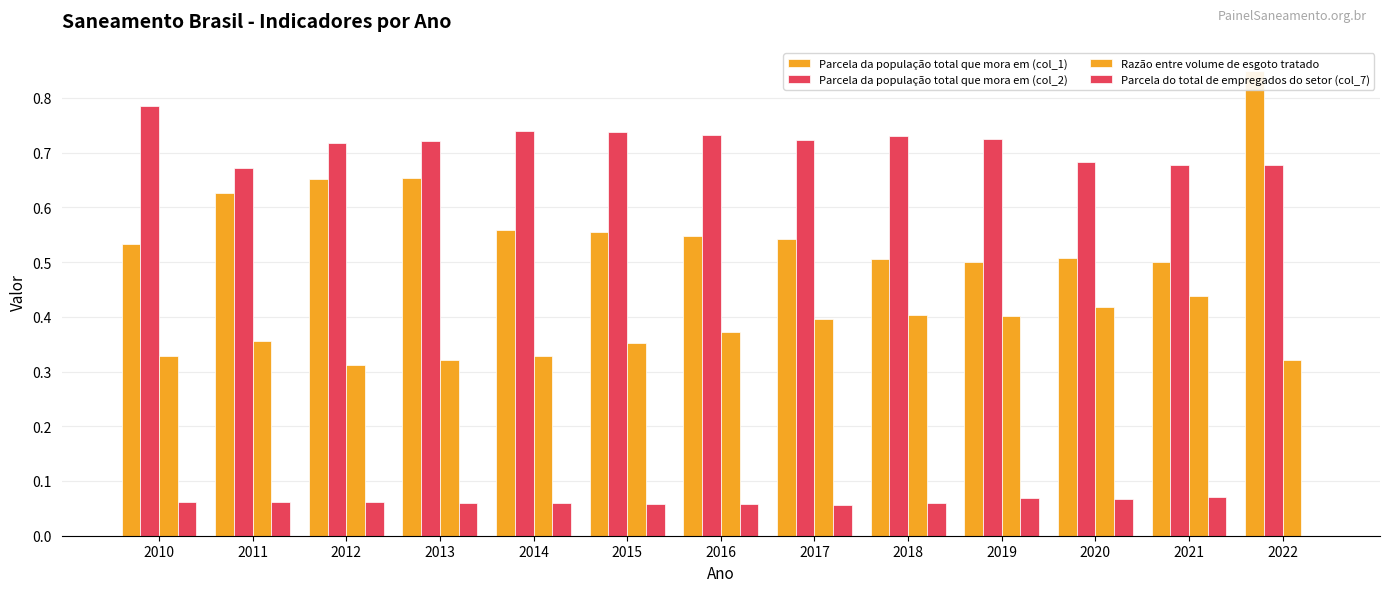

How many data points does each series have?

13